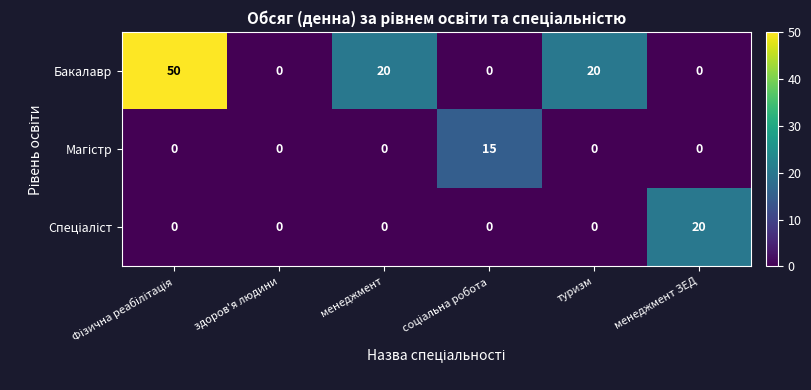

What is the difference between the Бакалавр values at менеджмент ЗЕД and менеджмент?

20